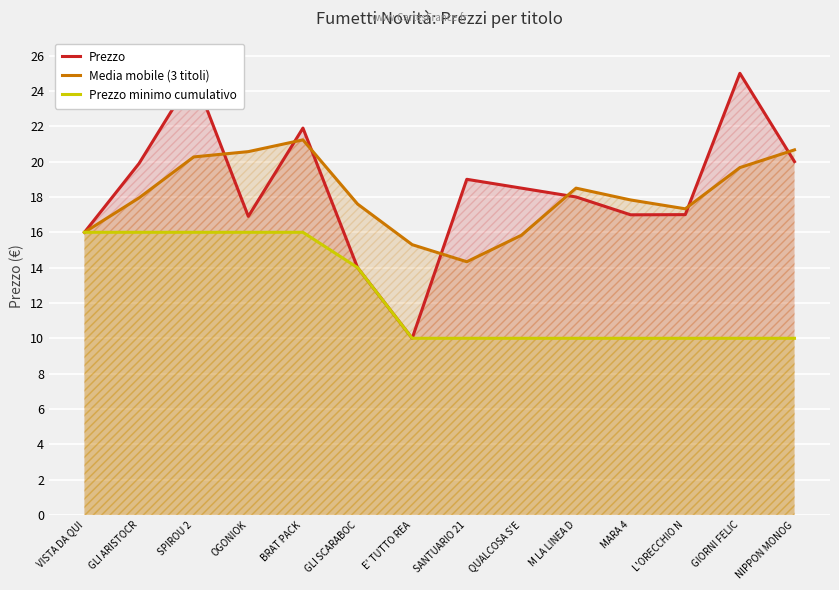

What is the lowest value of the Prezzo minimo cumulativo series?

10.0